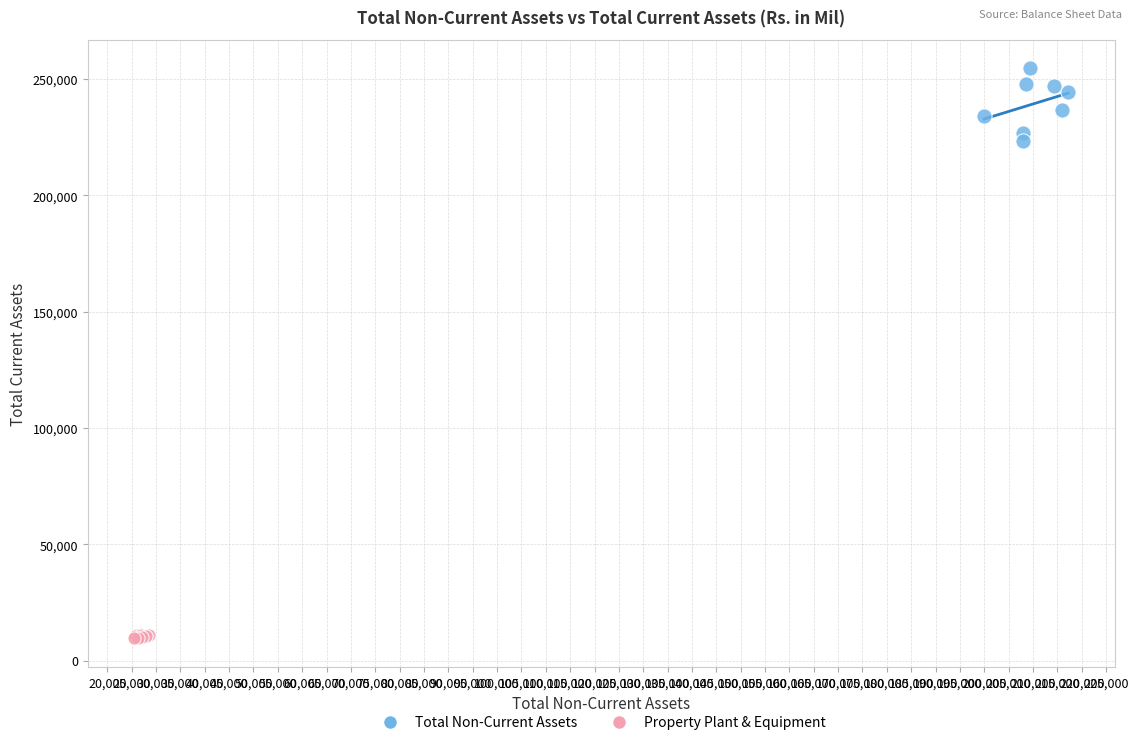

Which series reaches the maximum Y coordinate?

Total Non-Current Assets